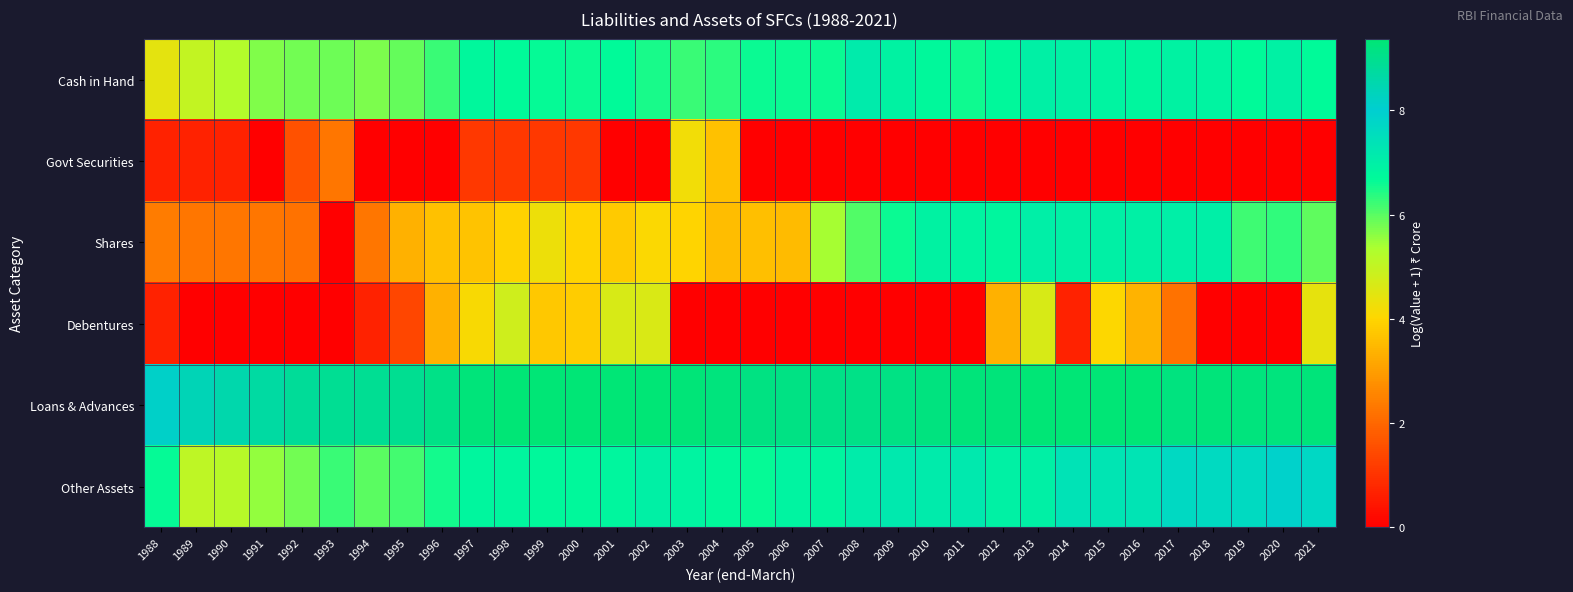

Reading right to left, what are all the values shown in this chart?

Cash in Hand: 2021=6.7	2020=7.0	2019=6.7	2018=6.9	2017=6.9	2016=6.8	2015=6.9	2014=6.9	2013=7.0	2012=6.7	2011=6.6	2010=6.7	2009=6.9	2008=7.1	2007=6.6	2006=6.6	2005=6.6	2004=6.4	2003=6.2	2002=6.5	2001=6.7	2000=6.6	1999=6.7	1998=6.7	1997=6.8	1996=6.2	1995=5.9	1994=5.7	1993=5.8	1992=5.8	1991=5.7	1990=5.2	1989=5.0	1988=4.4
Govt Securities: 2021=0.0	2020=0.0	2019=0.0	2018=0.0	2017=0.0	2016=0.0	2015=0.0	2014=0.0	2013=0.0	2012=0.0	2011=0.0	2010=0.0	2009=0.0	2008=0.0	2007=0.0	2006=0.0	2005=0.0	2004=3.6	2003=4.2	2002=0.0	2001=0.0	2000=1.1	1999=1.1	1998=1.1	1997=1.1	1996=0.0	1995=0.0	1994=0.0	1993=2.3	1992=1.6	1991=0.0	1990=0.7	1989=0.7	1988=0.7
Shares: 2021=6.0	2020=6.3	2019=6.2	2018=7.0	2017=7.0	2016=7.0	2015=7.0	2014=7.0	2013=7.0	2012=6.8	2011=6.8	2010=6.9	2009=6.6	2008=6.1	2007=5.4	2006=3.5	2005=3.6	2004=3.6	2003=4.0	2002=4.1	2001=3.8	2000=4.0	1999=4.3	1998=3.9	1997=3.7	1996=3.6	1995=3.3	1994=2.3	1993=0.0	1992=2.2	1991=2.3	1990=2.3	1989=2.3	1988=2.4
Debentures: 2021=4.4	2020=0.0	2019=0.0	2018=0.0	2017=2.2	2016=3.4	2015=4.0	2014=0.7	2013=4.7	2012=3.4	2011=0.0	2010=0.0	2009=0.0	2008=0.0	2007=0.0	2006=0.0	2005=0.0	2004=0.0	2003=0.0	2002=4.6	2001=4.7	2000=3.8	1999=3.8	1998=4.8	1997=4.1	1996=3.3	1995=1.4	1994=0.7	1993=0.0	1992=0.0	1991=0.0	1990=0.0	1989=0.0	1988=0.7
Loans & Advances: 2021=9.3	2020=9.2	2019=9.2	2018=9.3	2017=9.2	2016=9.4	2015=9.4	2014=9.4	2013=9.3	2012=9.3	2011=9.3	2010=9.2	2009=9.1	2008=9.1	2007=9.1	2006=9.1	2005=9.2	2004=9.2	2003=9.3	2002=9.4	2001=9.4	2000=9.3	1999=9.3	1998=9.3	1997=9.3	1996=9.1	1995=9.0	1994=8.9	1993=8.9	1992=8.8	1991=8.7	1990=8.6	1989=8.4	1988=8.2
Other Assets: 2021=7.7	2020=7.9	2019=7.6	2018=7.6	2017=7.7	2016=7.4	2015=7.3	2014=7.4	2013=7.0	2012=6.9	2011=7.2	2010=7.1	2009=7.2	2008=7.1	2007=6.8	2006=6.9	2005=6.6	2004=6.7	2003=6.8	2002=7.0	2001=6.8	2000=6.7	1999=6.7	1998=6.8	1997=6.8	1996=6.5	1995=6.2	1994=6.0	1993=6.3	1992=5.8	1991=5.5	1990=5.2	1989=5.1	1988=6.6